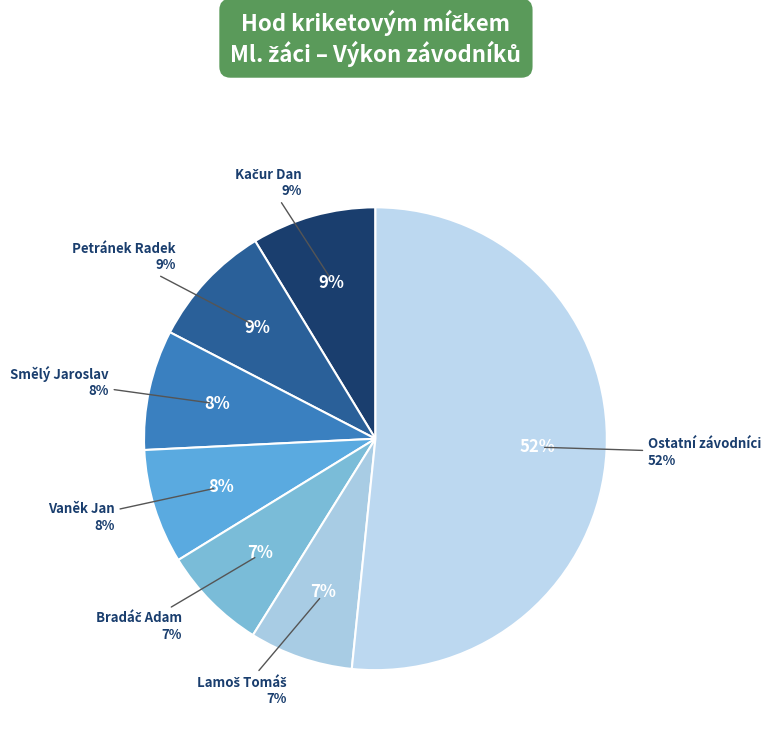

Is there any slice that represents more than half of the pie?

No